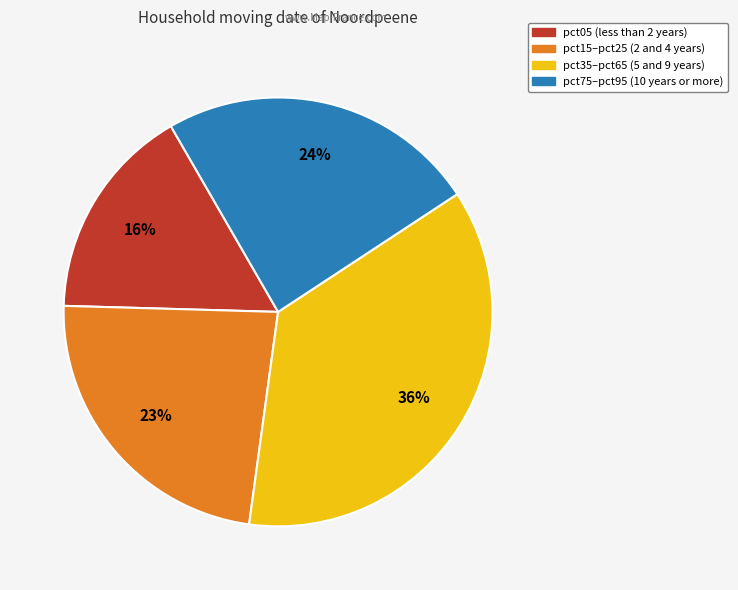

Is there a majority slice in this chart?

No